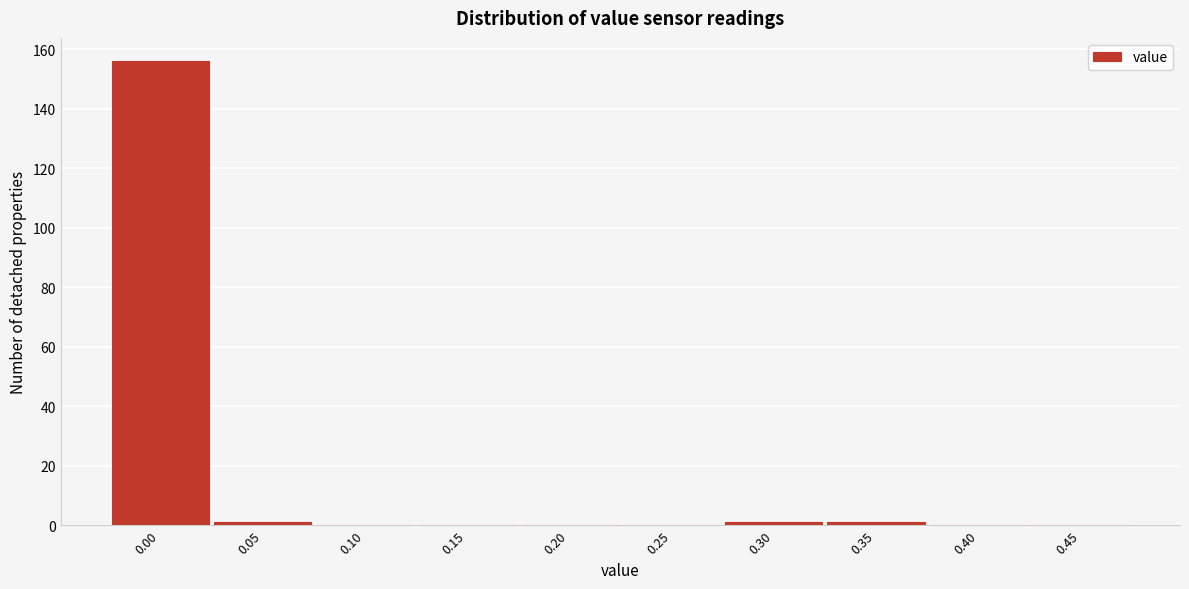

Reading right to left, transcribe all the data shown in this chart.

0.45=0	0.40=0	0.35=1	0.30=1	0.25=0	0.20=0	0.15=0	0.10=0	0.05=1	0.00=156